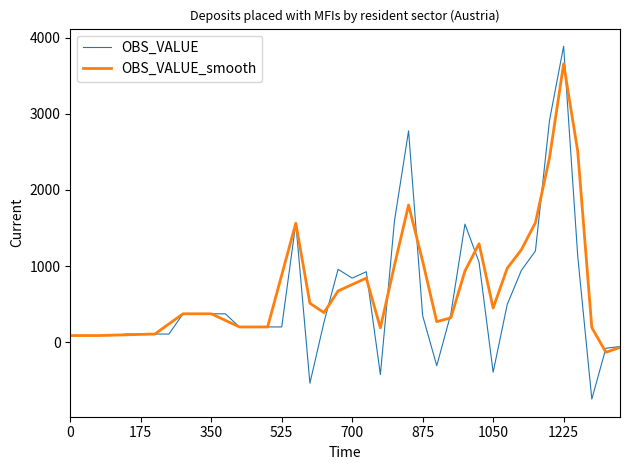

Which series has the widest spread of values?

OBS_VALUE